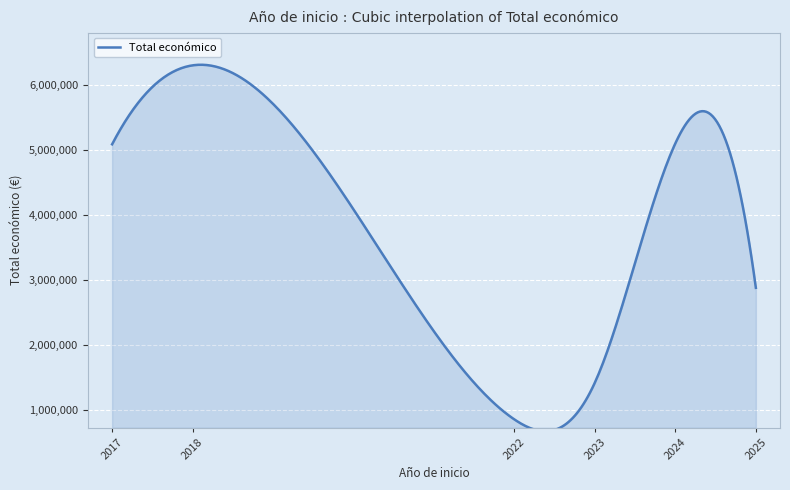

What is the greatest value displayed?

6317513.8